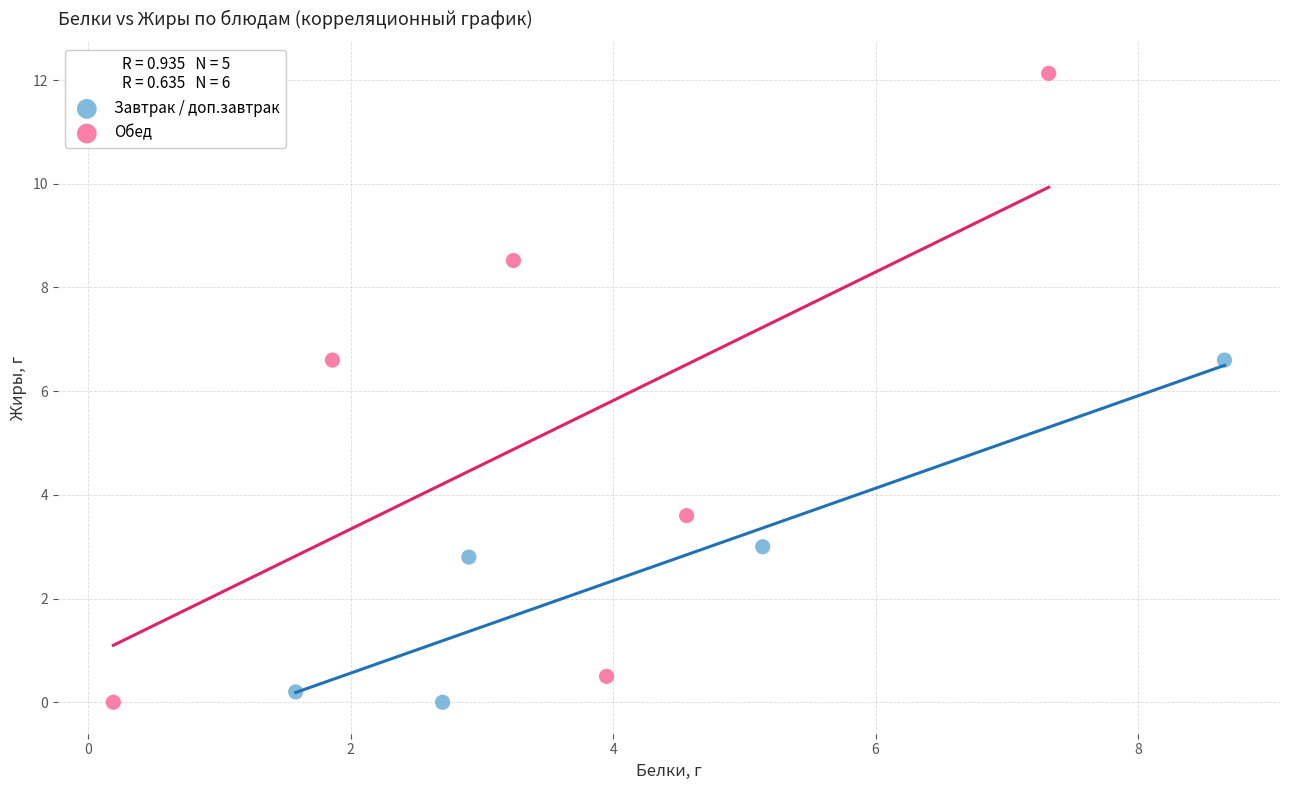

Which series has the widest spread of Y values?

Обед